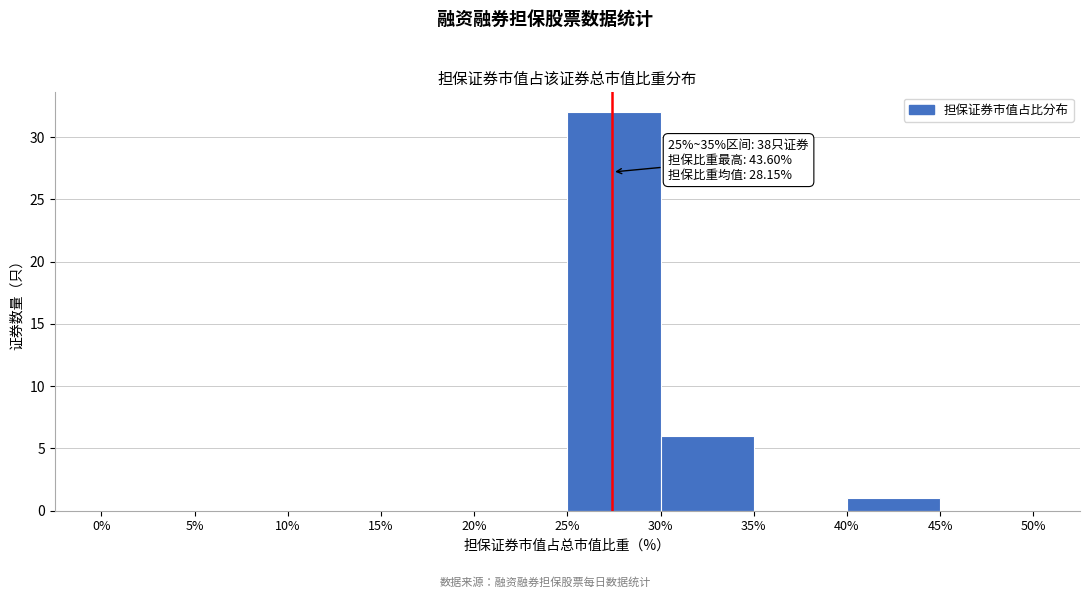

Which range on the x-axis has the tallest bar?

25% to 30%